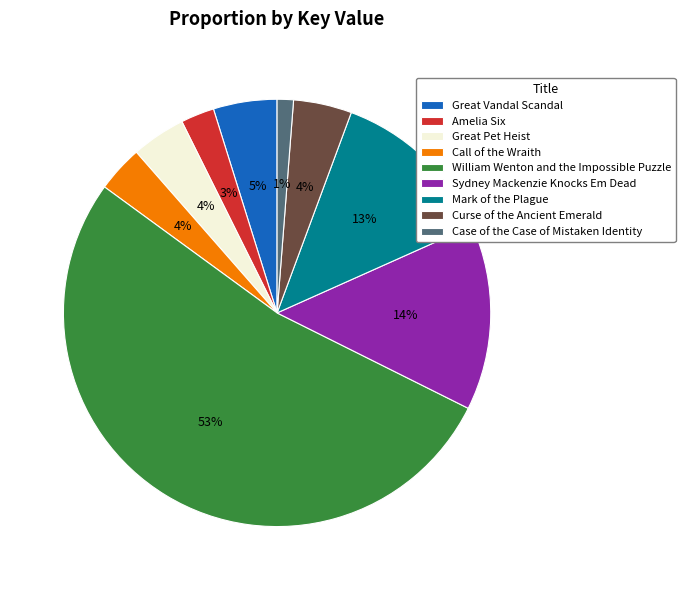

Which has a higher value, William Wenton and the Impossible Puzzle or Great Vandal Scandal?

William Wenton and the Impossible Puzzle